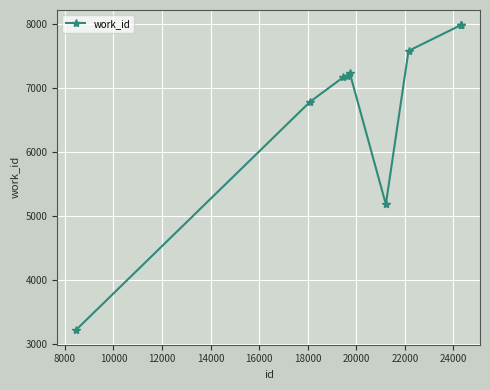

What is the sum of all values?

68332